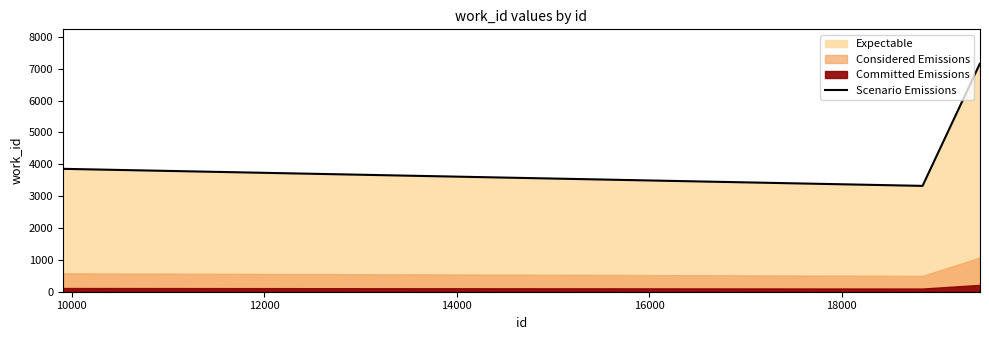

What is the highest value of the Scenario Emissions series?

7161